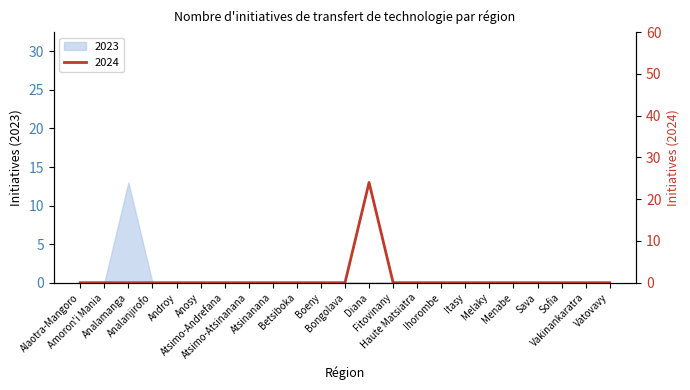

Where is 2024 nearest to the value 12?

Alaotra-Mangoro